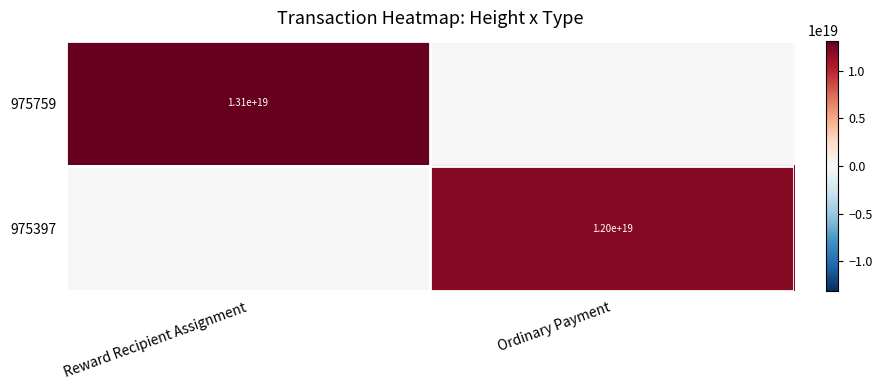

What is the total value across all series at Ordinary Payment?

11967099408561926144